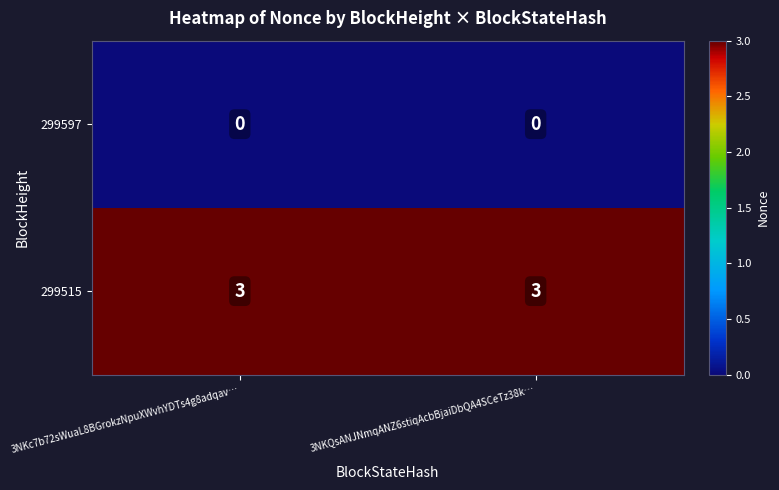

What is the total value across all series at 3NKc7b72sWuaL8BGrokzNpuXWvhYDTs4g8adqav…?

3